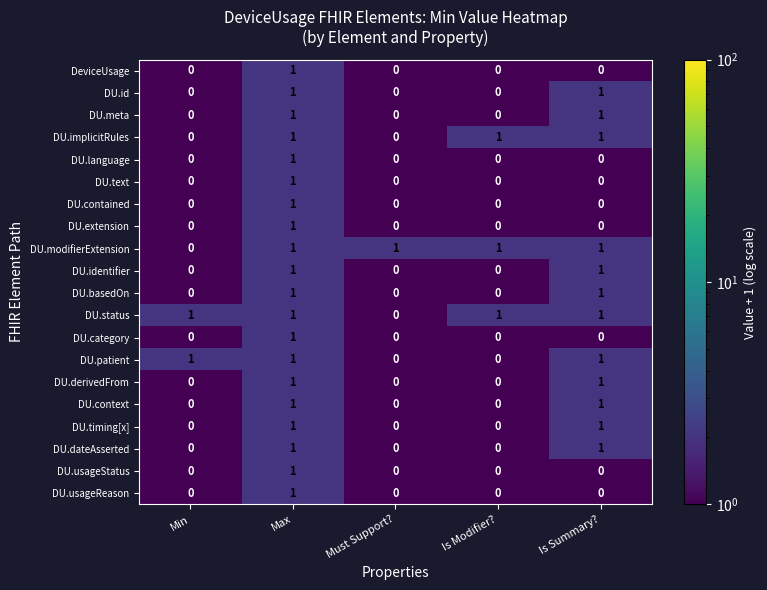

What is the greatest value displayed?

1